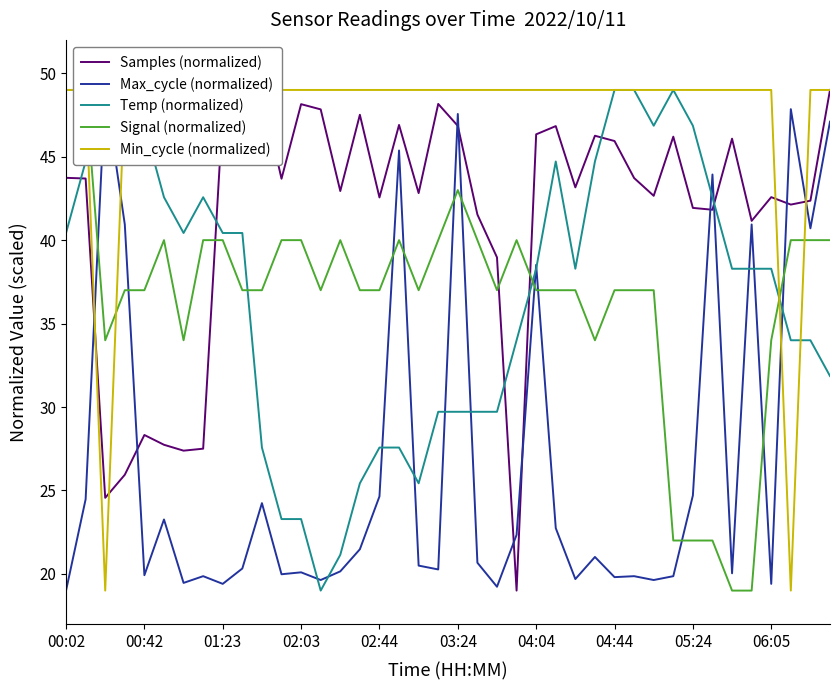

What is the greatest value displayed?

49.0